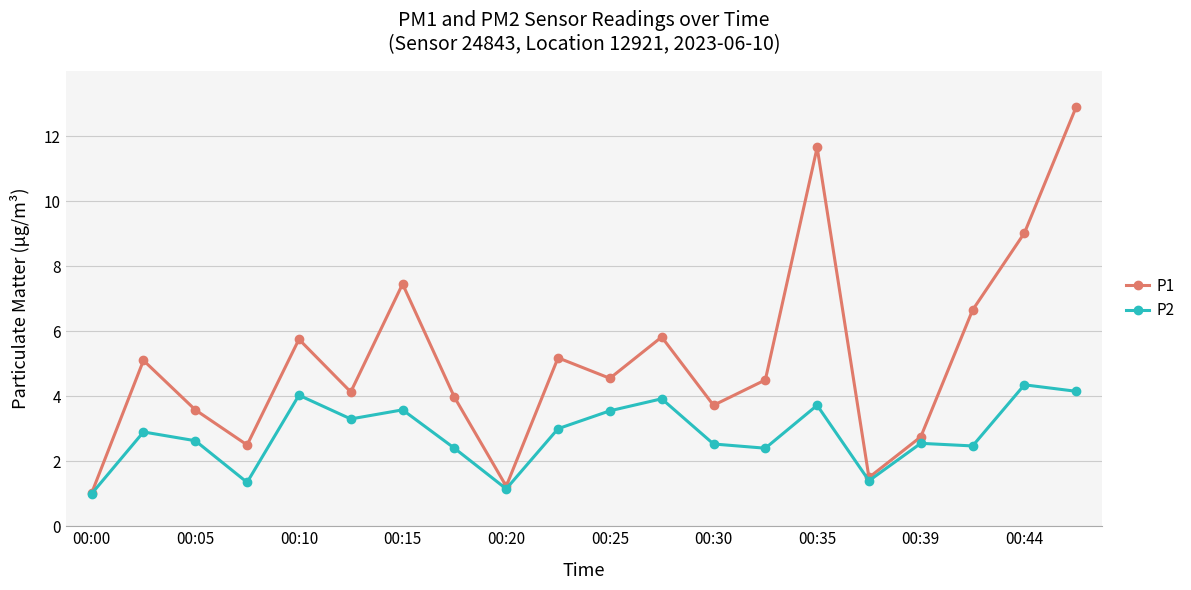

Which series has the largest range (max minus min)?

P1